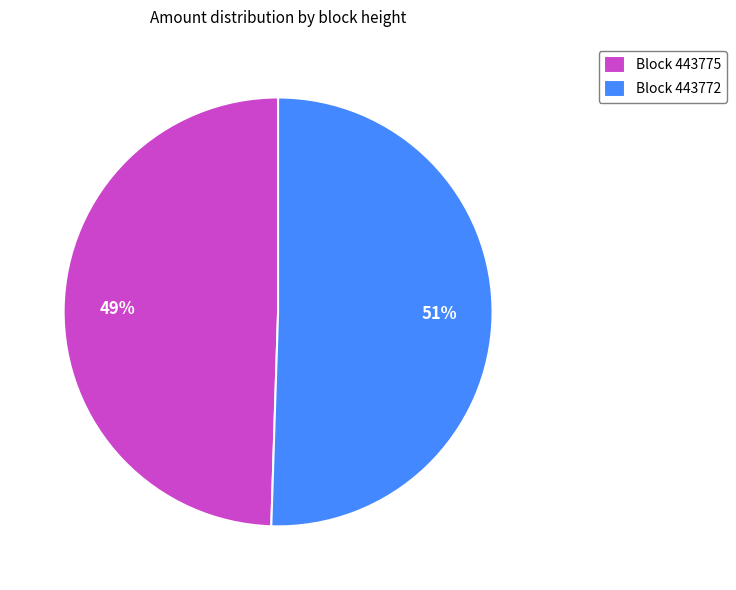

To the nearest percent, what is the average slice percentage?

50%